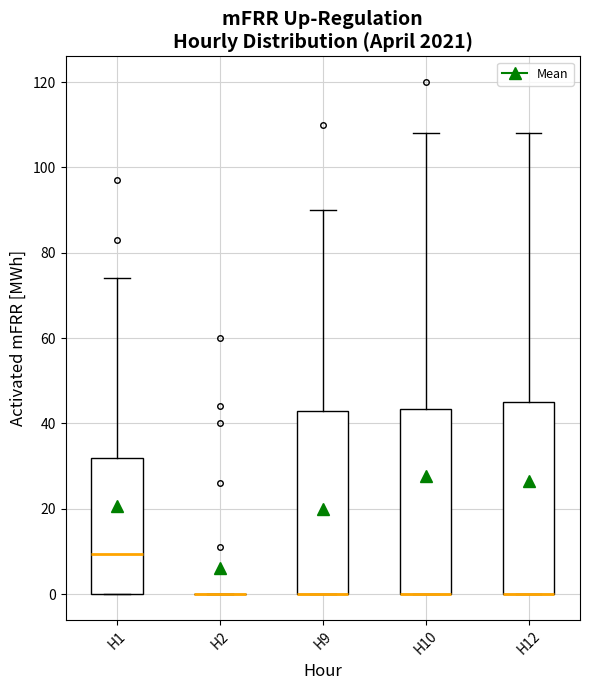

Reading left to right, transcribe this box plot: for each box, give where its median line is, the range the box spans, and where its two whiskers end, as read against the y-axis. The values are not printed on the chart, so give them approximately, as read against the axis.

H1: median 10, box 0 to 32, whiskers 0 to 74
H2: box collapsed to a line at 0, whiskers 0 to 0
H9: median 0 (drawn on the box's lower edge), box 0 to 44, whiskers 0 to 90
H10: median 0 (drawn on the box's lower edge), box 0 to 44, whiskers 0 to 108
H12: median 0 (drawn on the box's lower edge), box 0 to 46, whiskers 0 to 108